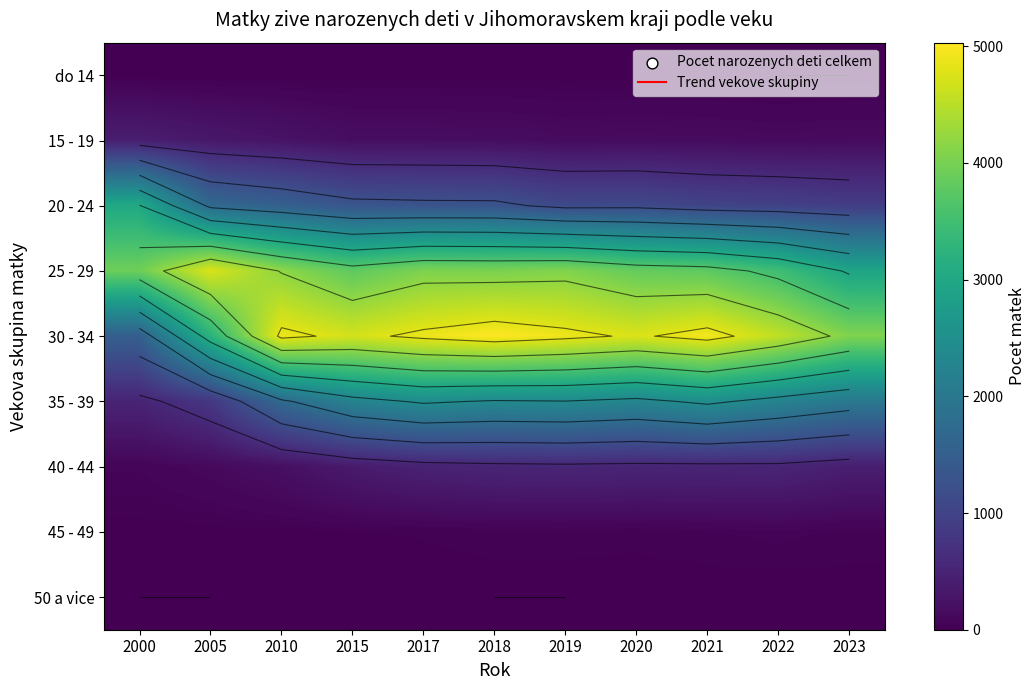

Which series has the widest spread of values?

30 - 34